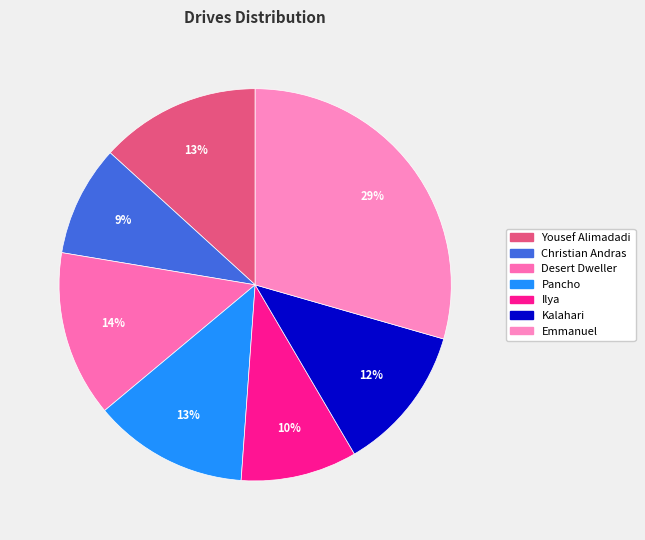

How many slices are in this pie chart?

7